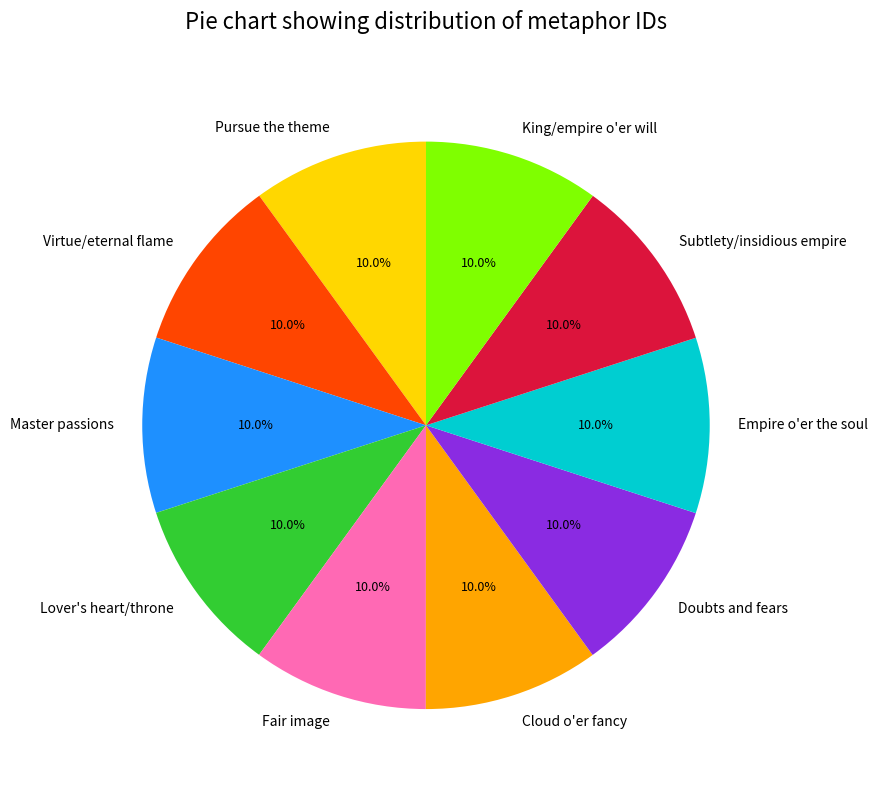

Approximately how many times larger is the value at Pursue the theme compared to Subtlety/insidious empire?

1.0